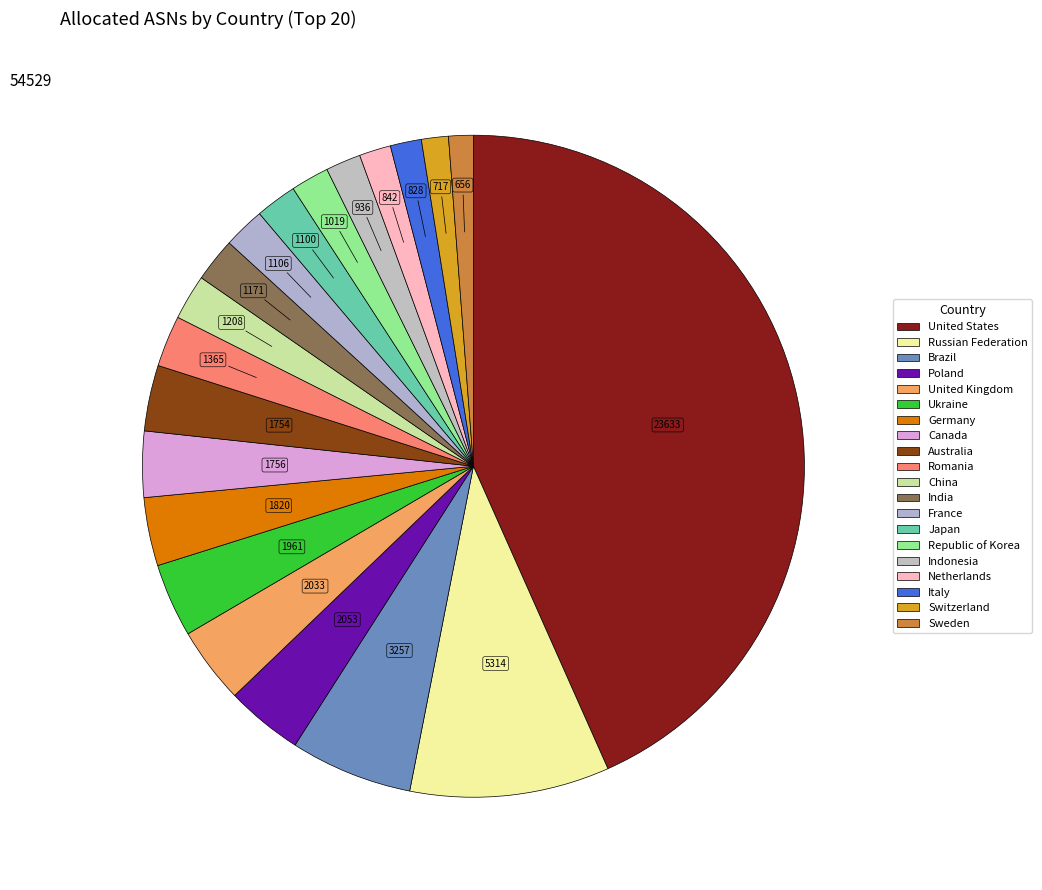

What is the ratio of the value at Romania to the value at Republic of Korea?

1.3